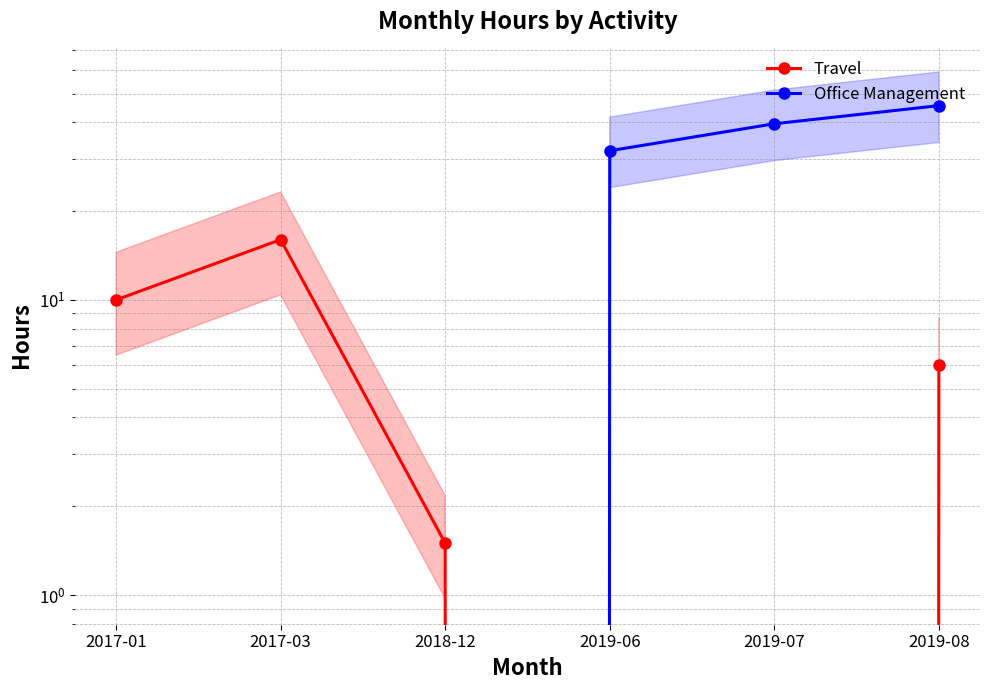

How many data points in Office Management are less than 32?

3